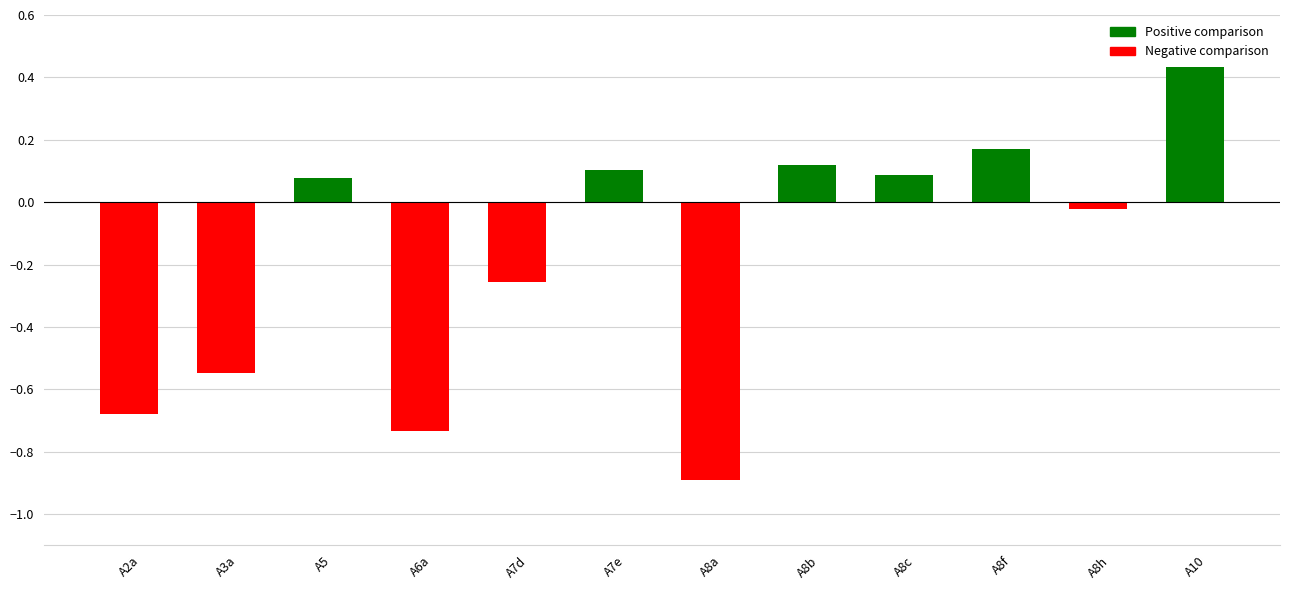

What is the average value?

-0.2